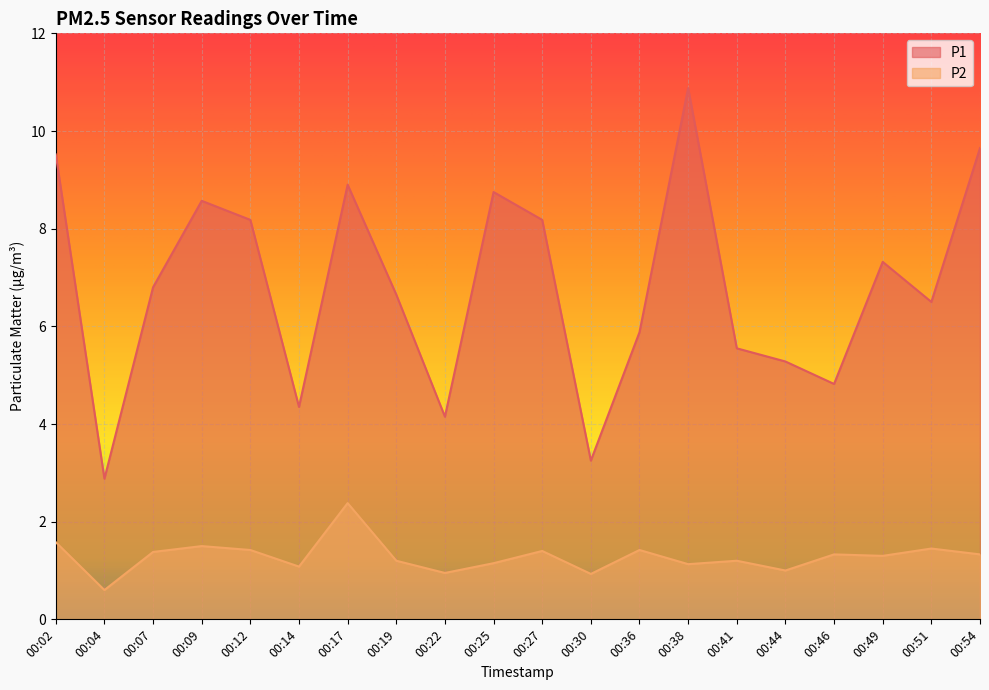

What is the sum of all P2 values?

25.7